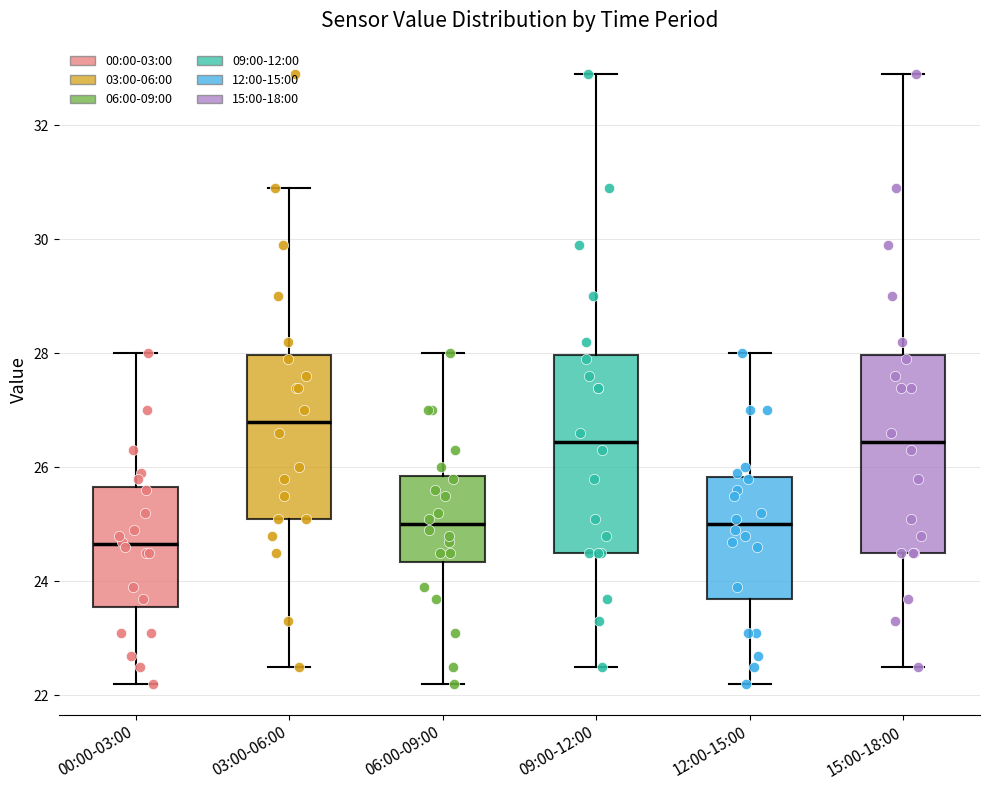

Reading left to right, transcribe this box plot: for each box, give where its median line is, the range the box spans, and where its two whiskers end, as read against the y-axis. The values are not printed on the chart, so give them approximately, as read against the axis.

00:00-03:00: median 24.6, box 23.6 to 25.6, whiskers 22.2 to 28.0
03:00-06:00: median 26.8, box 25.2 to 28.0, whiskers 22.6 to 31.0
06:00-09:00: median 25.0, box 24.4 to 25.8, whiskers 22.2 to 28.0
09:00-12:00: median 26.4, box 24.6 to 28.0, whiskers 22.6 to 33.0
12:00-15:00: median 25.0, box 23.8 to 25.8, whiskers 22.2 to 28.0
15:00-18:00: median 26.4, box 24.6 to 28.0, whiskers 22.6 to 33.0